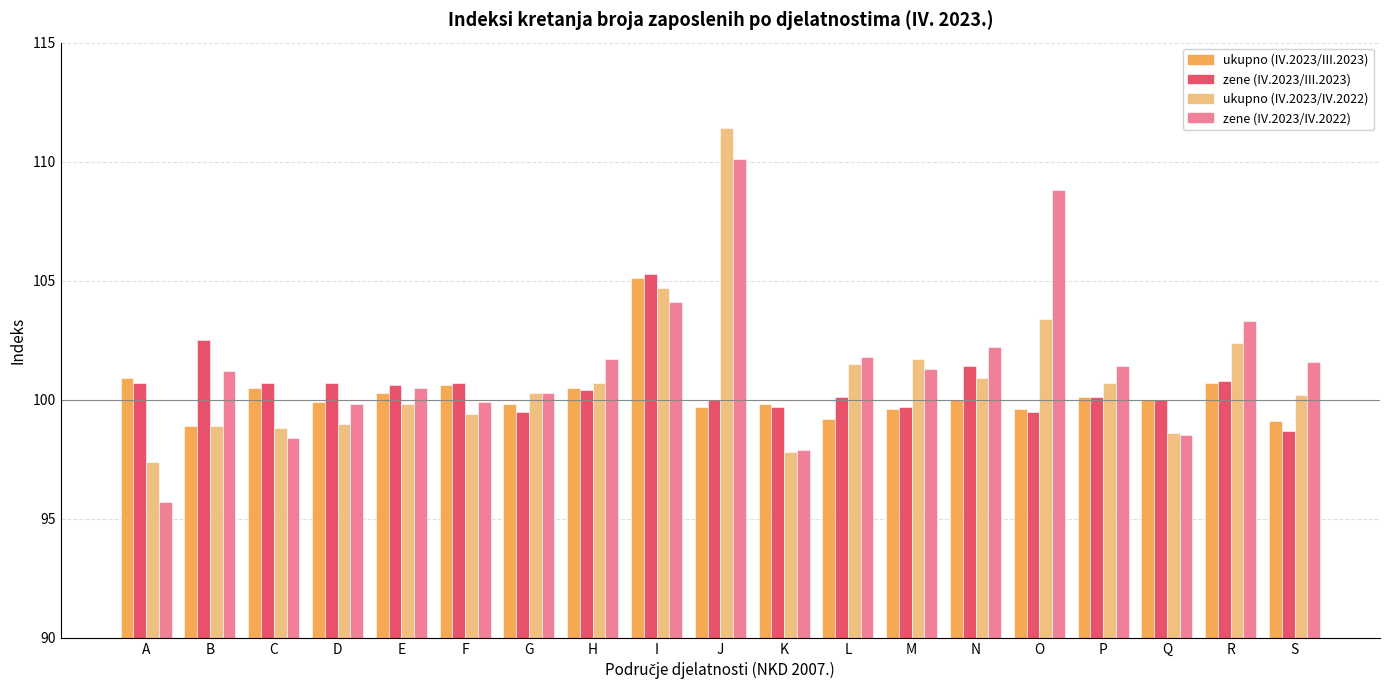

What are all the series names shown in the legend?

ukupno (IV.2023/III.2023), zene (IV.2023/III.2023), ukupno (IV.2023/IV.2022), zene (IV.2023/IV.2022)